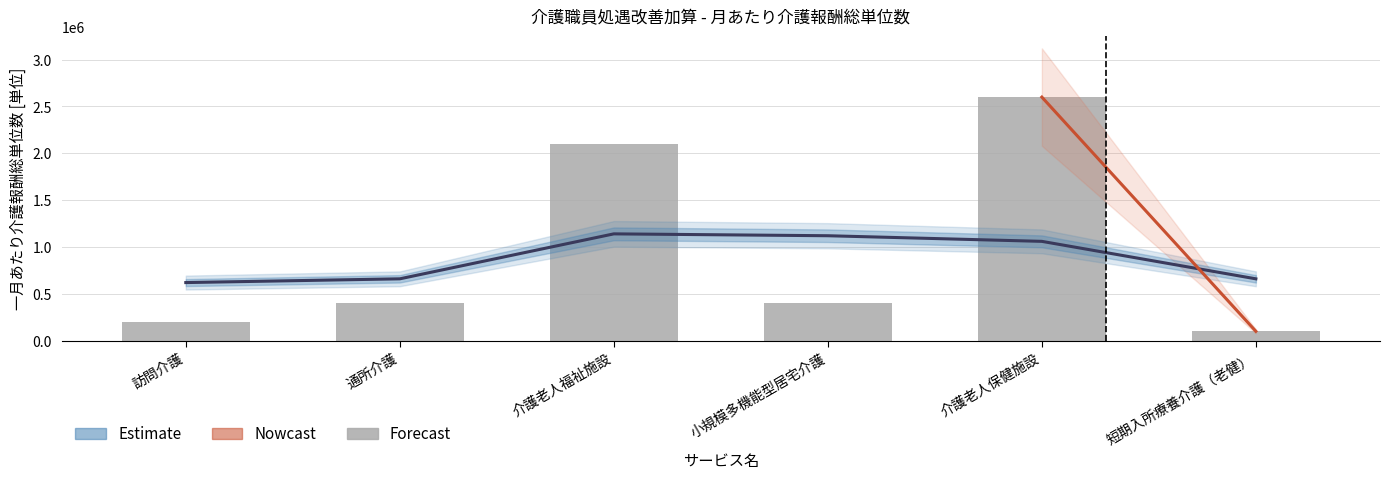

List the labels in order of value, largest first.

介護老人保健施設, 介護老人福祉施設, 通所介護, 小規模多機能型居宅介護, 訪問介護, 短期入所療養介護（老健）